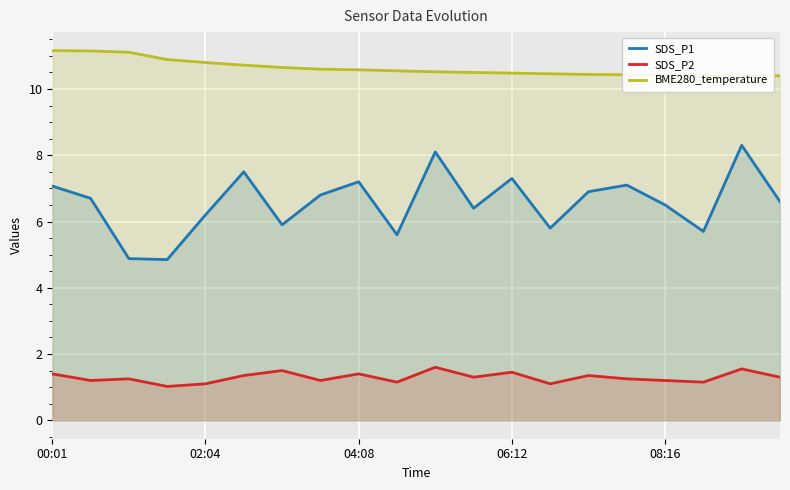

Is the value of SDS_P2 at 00:01 greater than the value of SDS_P1 at 00:01?

No